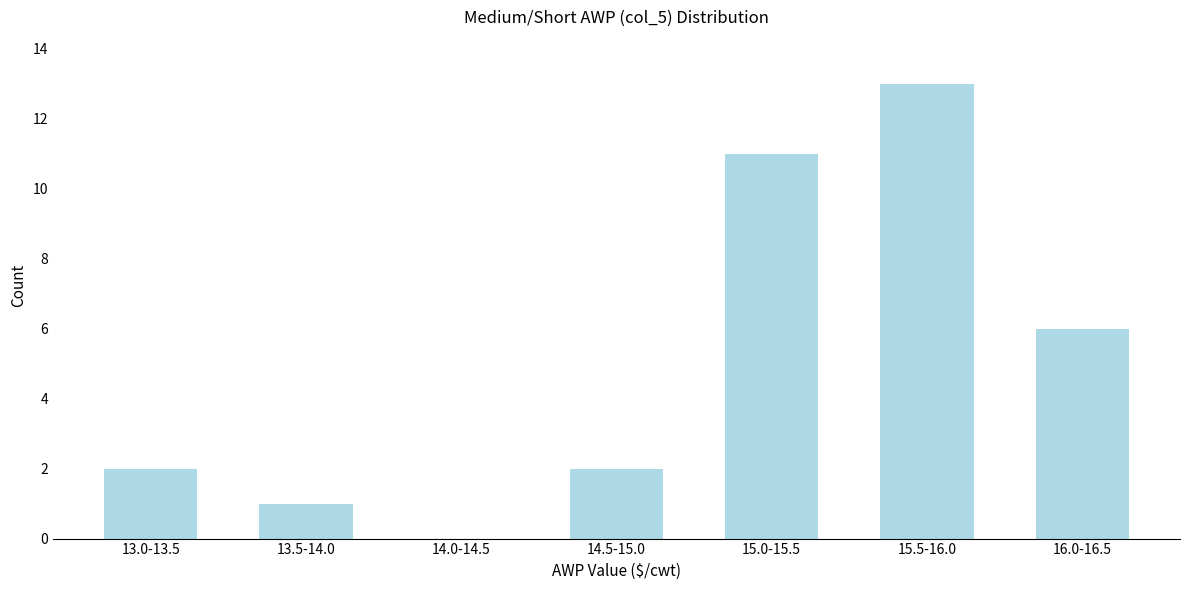

Reading left to right, extract all data points from this chart.

13.0-13.5=2	13.5-14.0=1	14.0-14.5=0	14.5-15.0=2	15.0-15.5=11	15.5-16.0=13	16.0-16.5=6